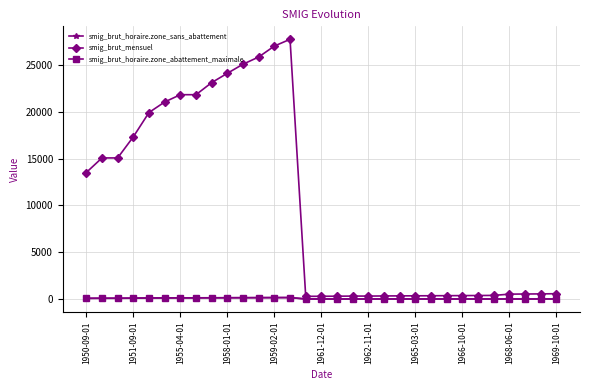

What are all the series names shown in the legend?

smig_brut_horaire.zone_sans_abattement, smig_brut_mensuel, smig_brut_horaire.zone_abattement_maximale